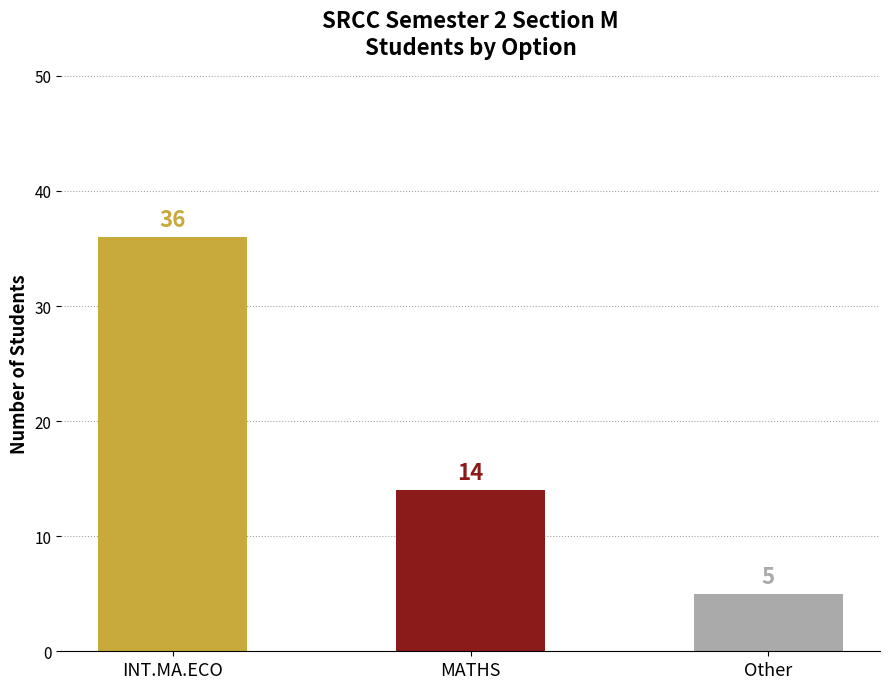

Which has a higher value, MATHS or Other?

MATHS